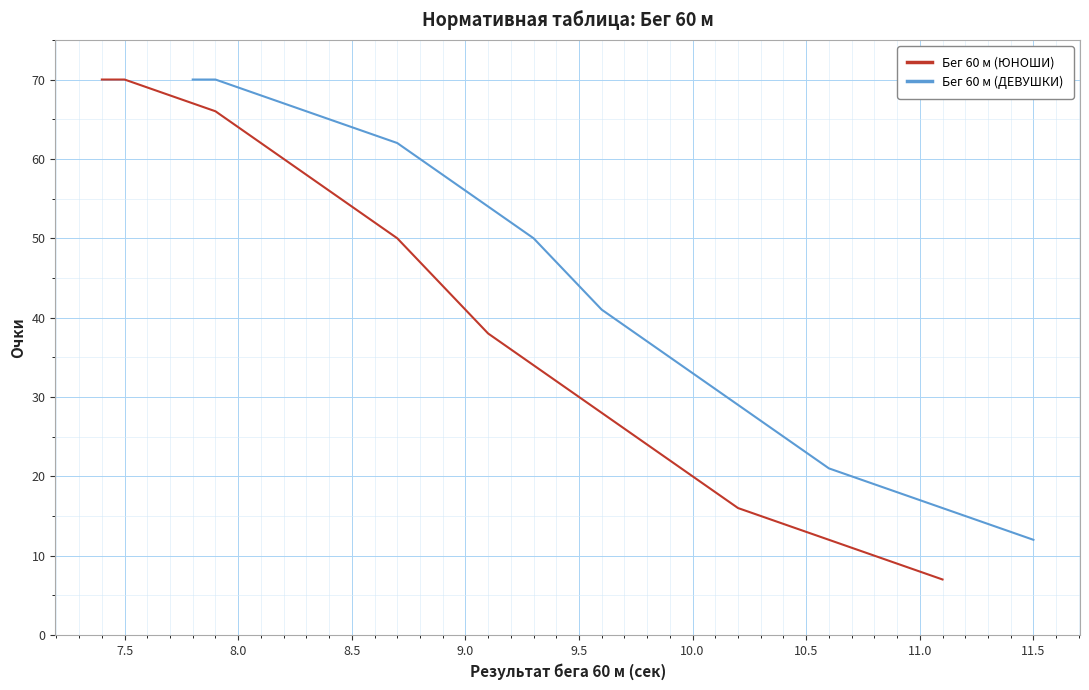

What is the minimum value for Бег 60 м (ДЕВУШКИ)?

12